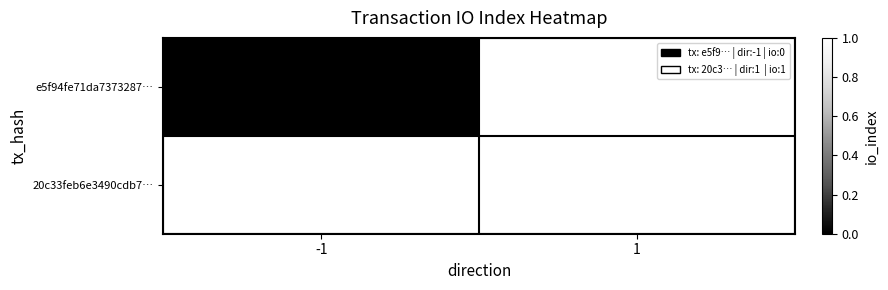

At how many categories does at least one series exceed 0?

1